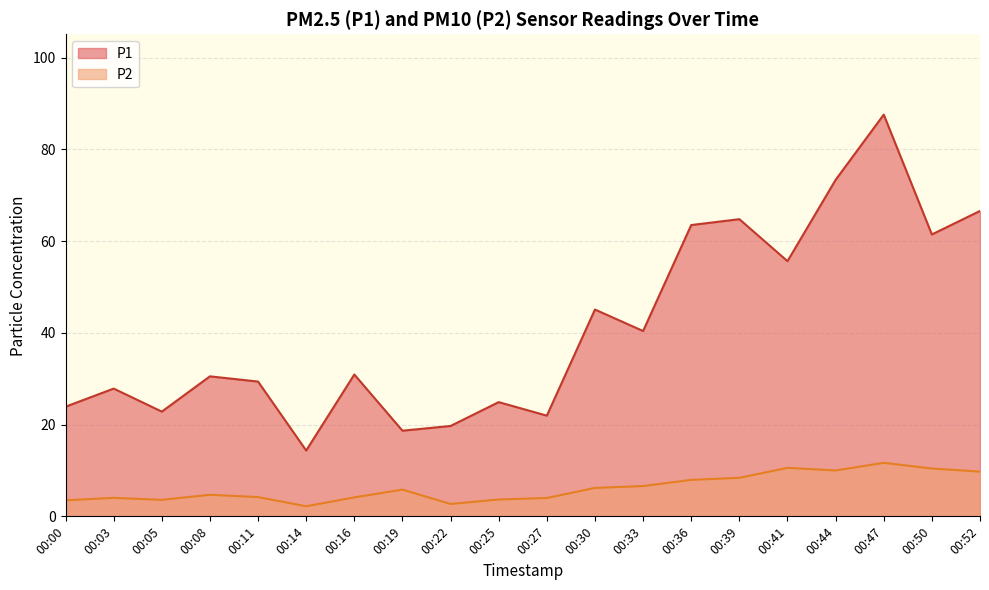

How many interior local valleys does the P2 series have?

4